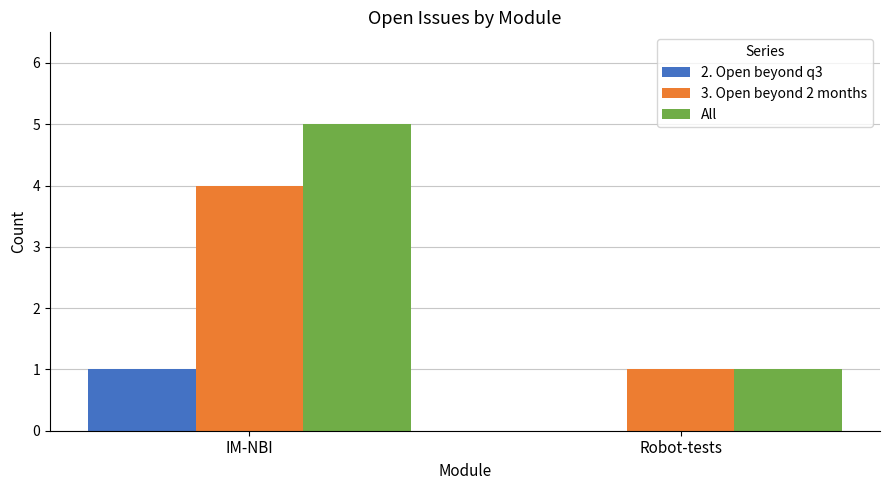

Count the All values in the range 1 to 5.

2